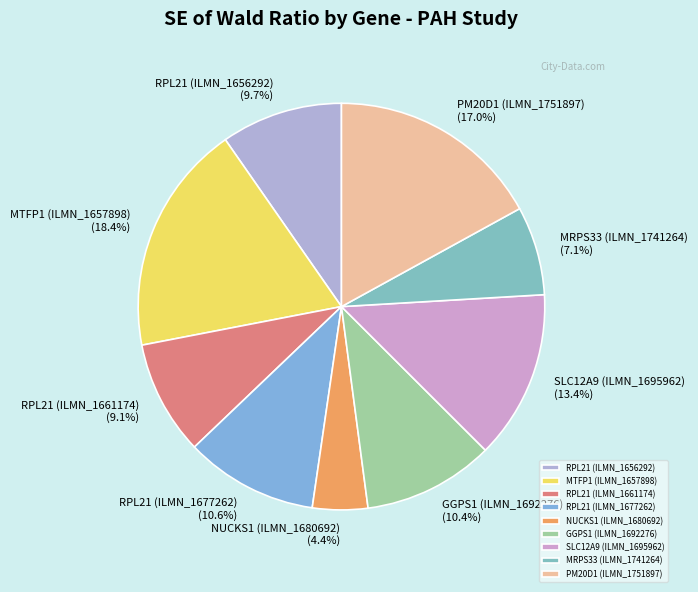

What is the largest slice in the pie chart?

MTFP1 (ILMN_1657898)